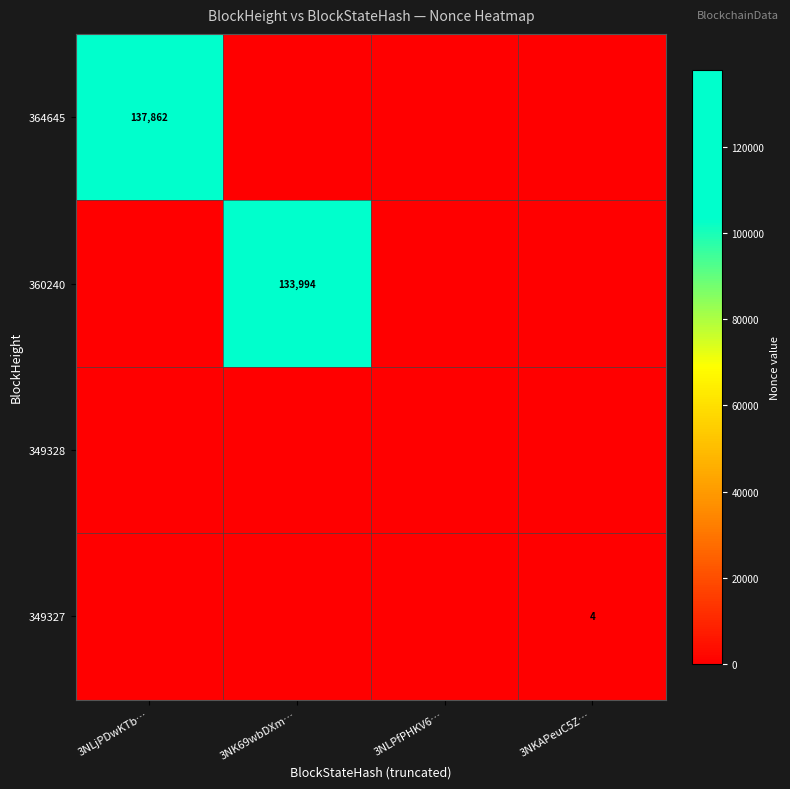

The 360240 series shows 74325 at 3NK69wbDXm…. True or false?

False